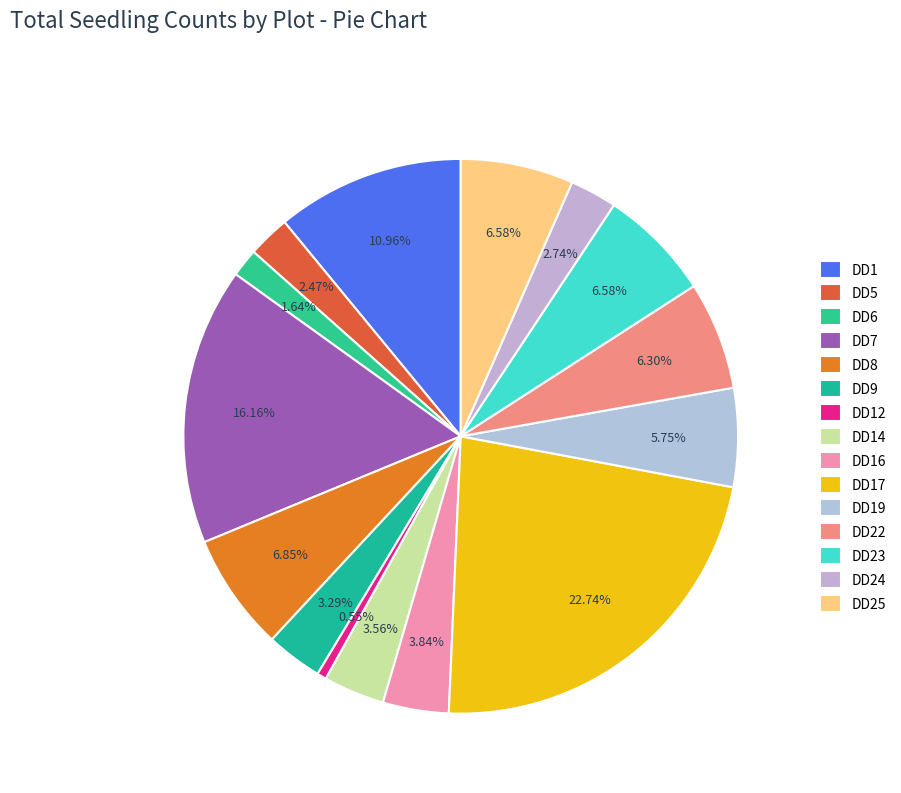

To the nearest percent, what is the difference between the DD1 and DD9 slice percentages?

8%